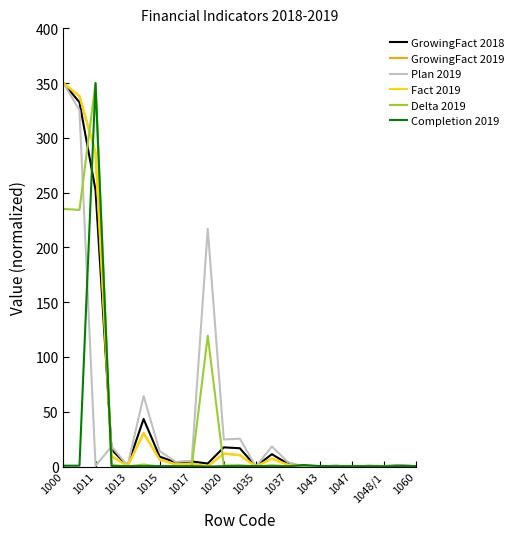

What is the difference between the second highest and second lowest values in the Completion 2019 series?

1.2